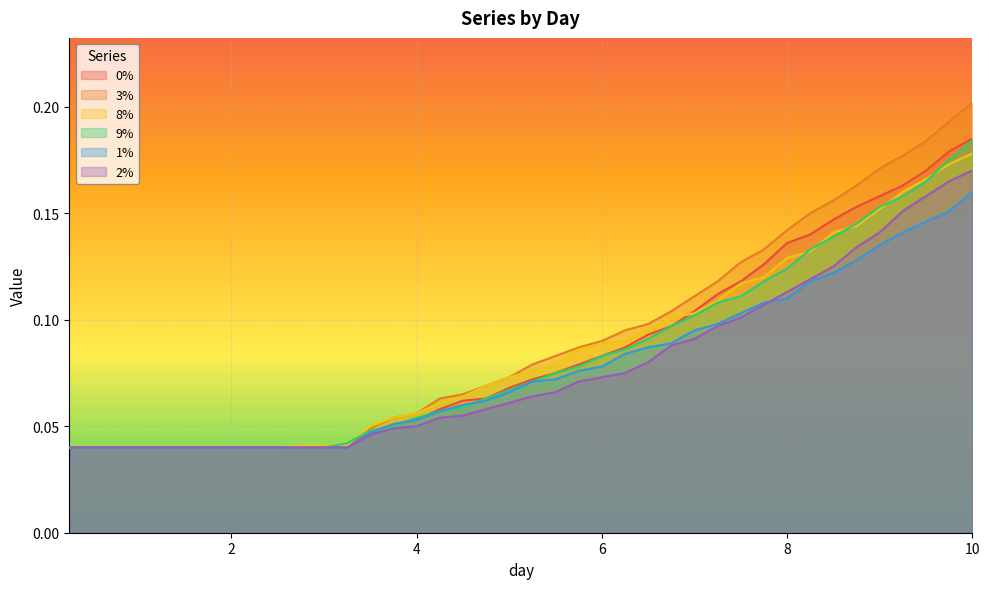

List the labels in order of 8% value, largest first.

10.0, 9.75, 9.5, 9.25, 9.0, 8.75, 8.5, 8.25, 8.0, 7.75, 7.5, 7.25, 7.0, 6.75, 6.5, 6.25, 6.0, 5.75, 5.5, 5.25, 5.0, 4.75, 4.5, 4.25, 4.0, 3.75, 3.5, 2.75, 3.0, 3.25, 0.25, 0.5, 0.75, 1.0, 1.25, 1.5, 1.75, 2.0, 2.25, 2.5